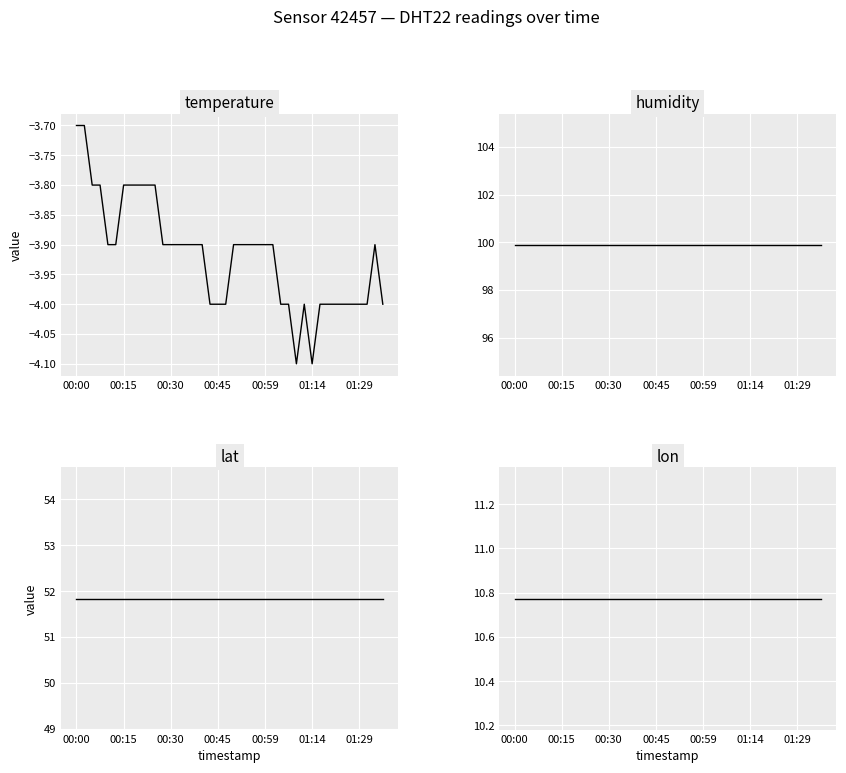

Between 9 and 15, which series saw the biggest shift?

temperature